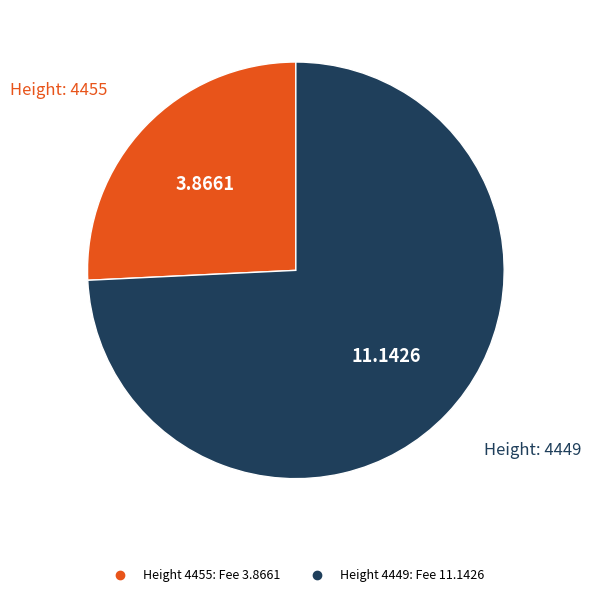

Is there a majority slice in this chart?

Yes